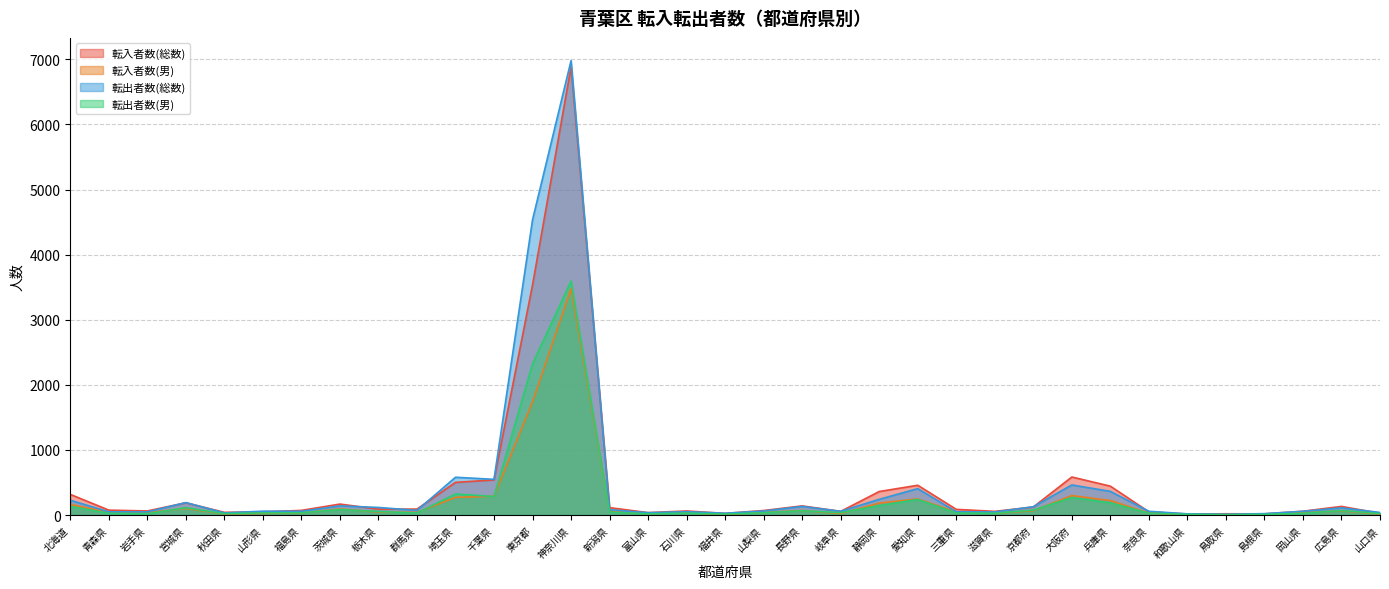

Which category has the highest value across all series?

神奈川県